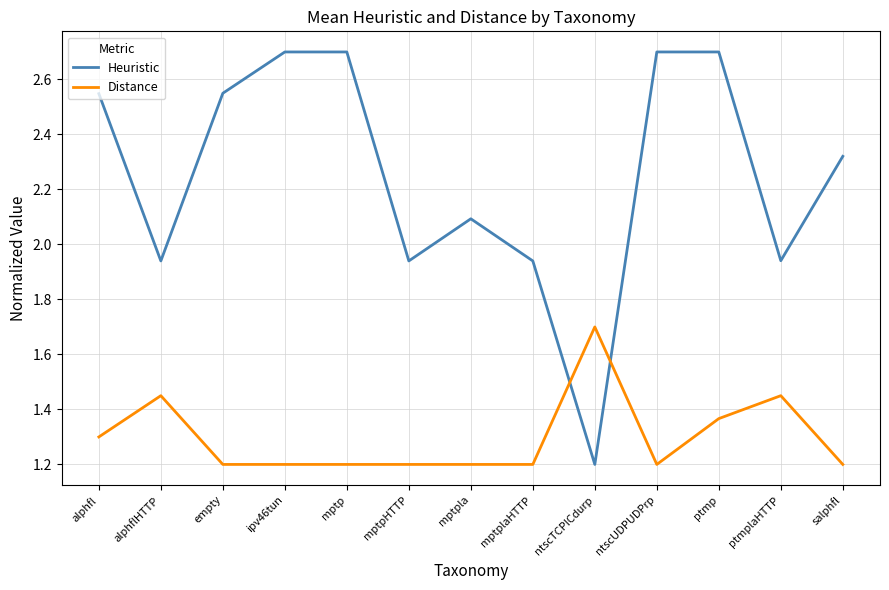

Which series has the largest total across all categories?

Heuristic